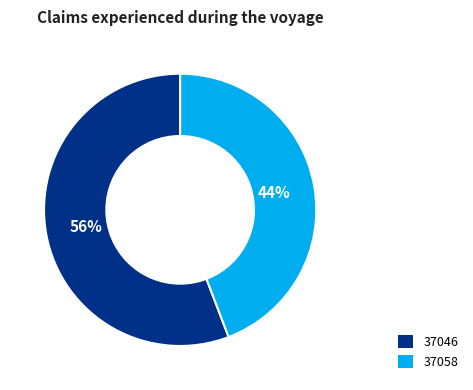

What percentage is the 37046 slice, to the nearest percent?

56%